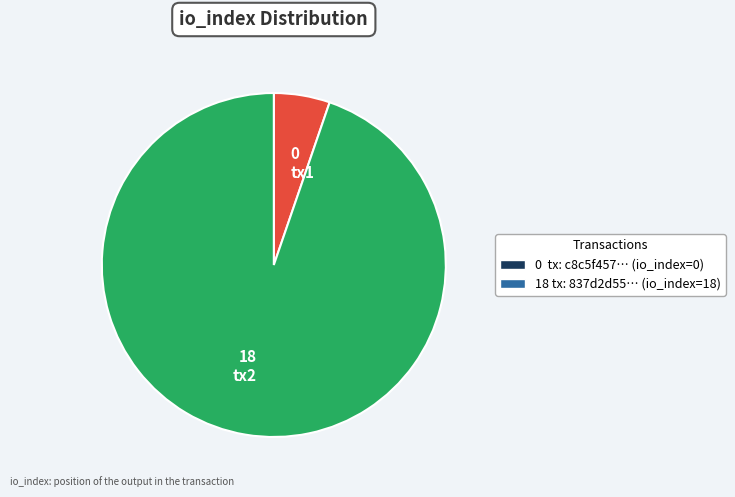

Is there a majority slice in this chart?

Yes